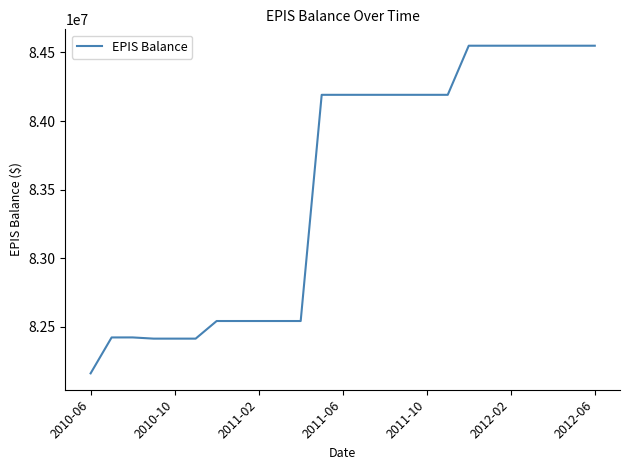

What is the smallest value displayed?

82161387.2